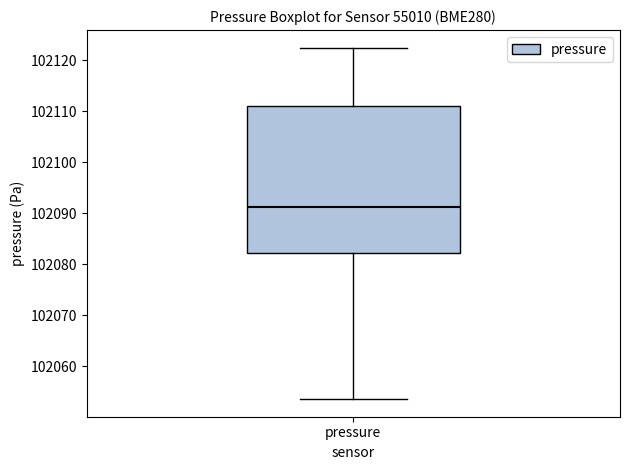

Where is the lower edge of the box for pressure on the y-axis? The values are not printed on the chart, so give them approximately, as read against the axis.

102082